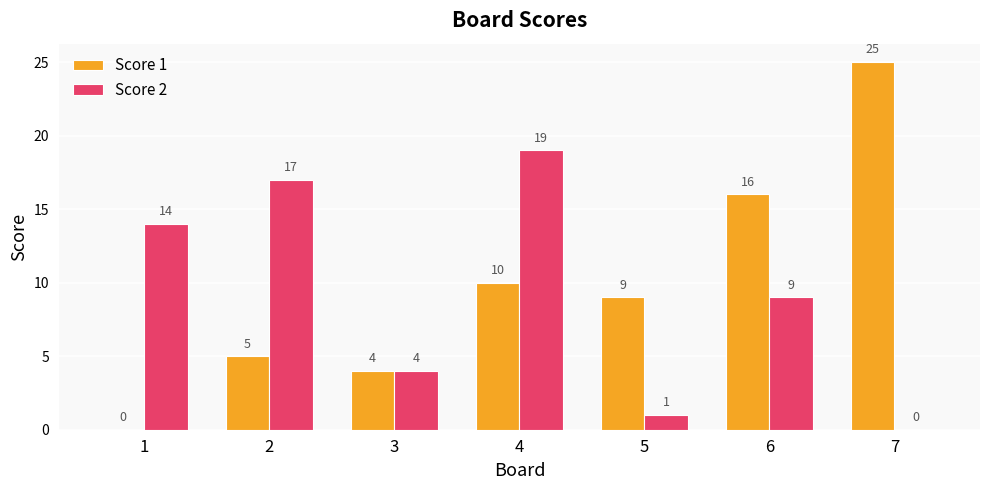

What is the sum of the Score 2 values at 6 and 3?

13